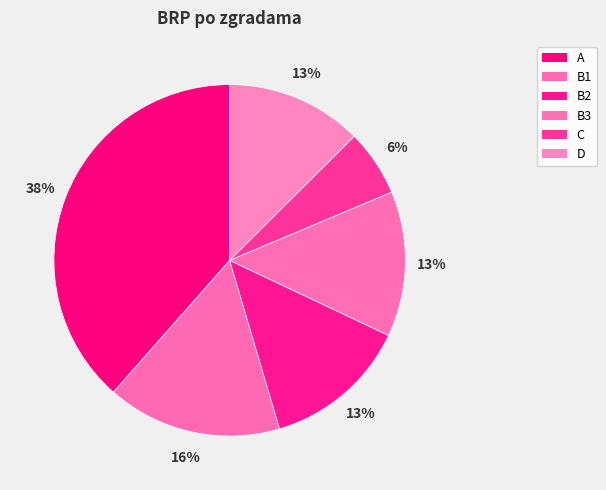

Count the number of slices in the pie.

6